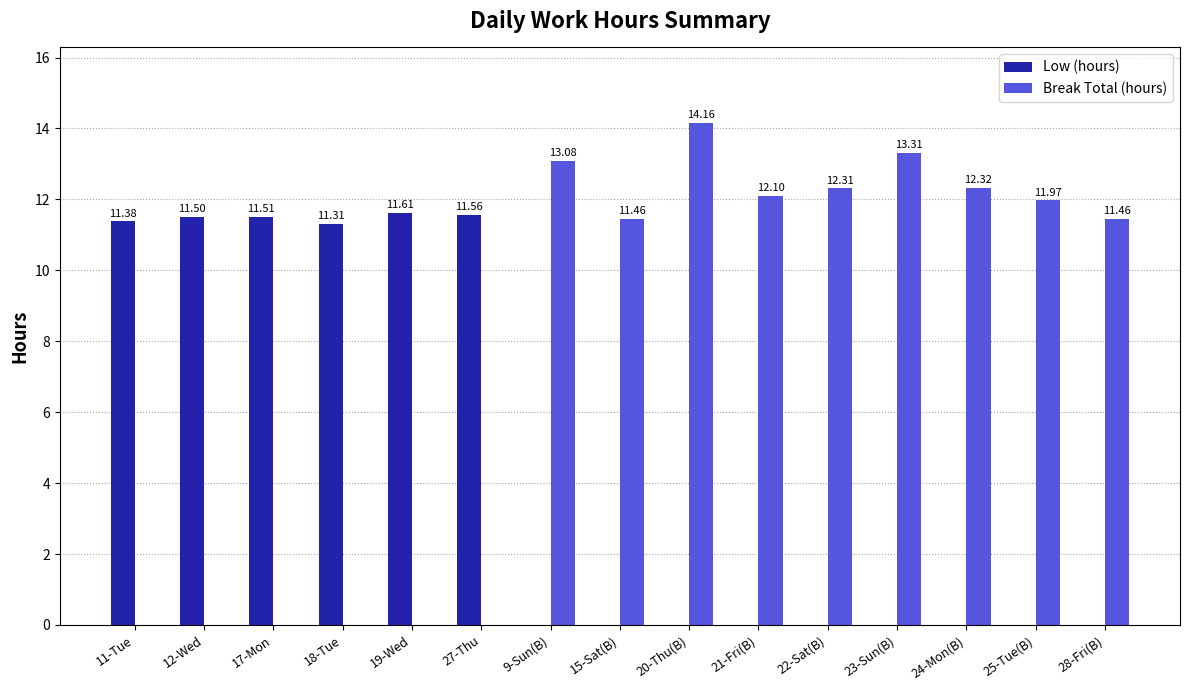

The Break Total (hours) series shows 0.0 at 11-Tue. True or false?

True